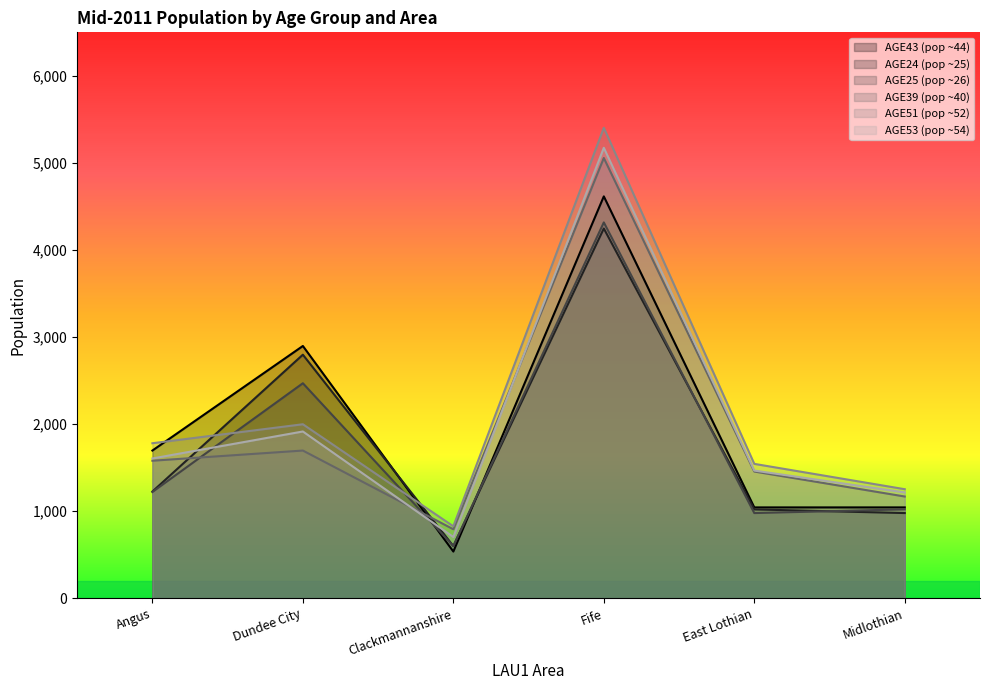

What is the greatest value displayed?

5404